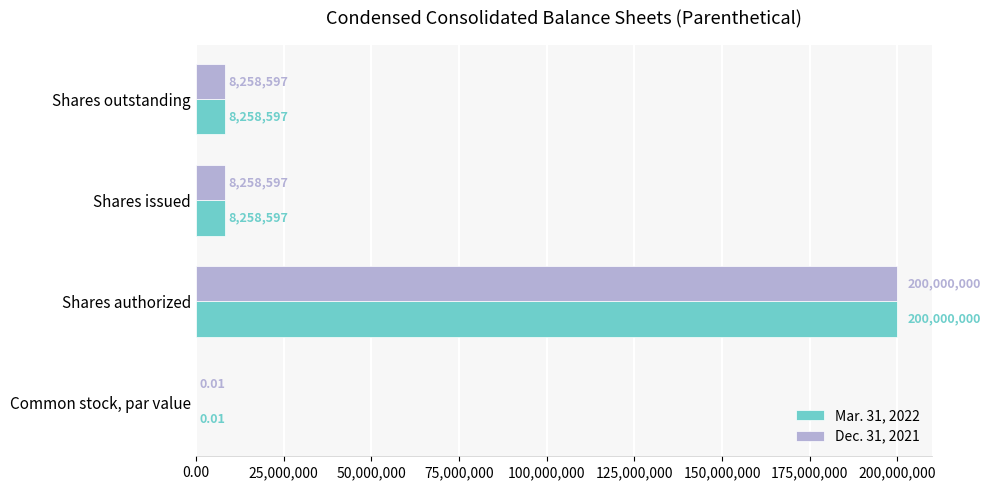

What are all the series names shown in the legend?

Mar. 31, 2022, Dec. 31, 2021